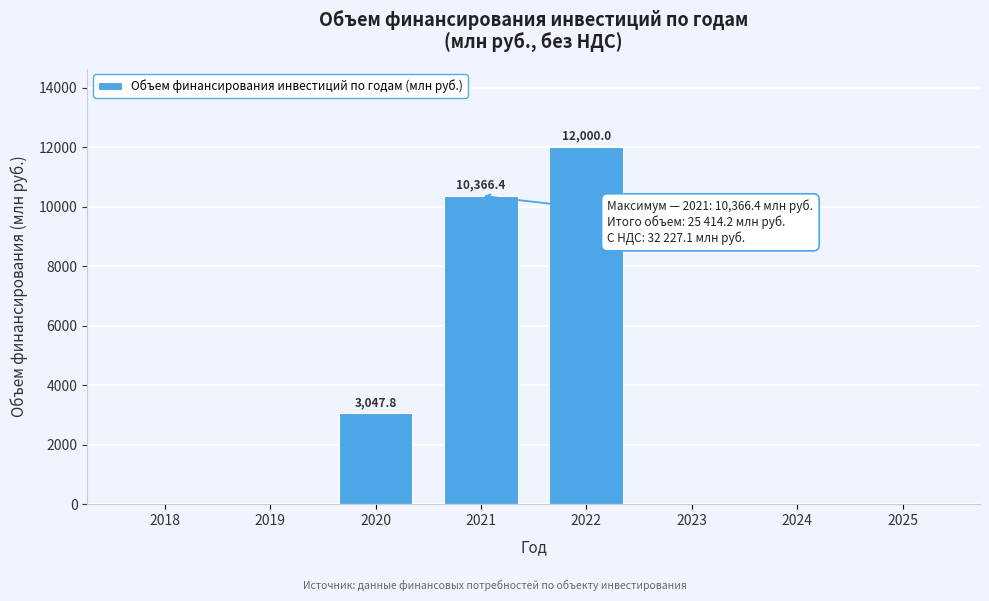

Reading left to right, extract all data points from this chart.

2018=0.0	2019=0.0	2020=3047.8	2021=10366.4	2022=12000.0	2023=0.0	2024=0.0	2025=0.0